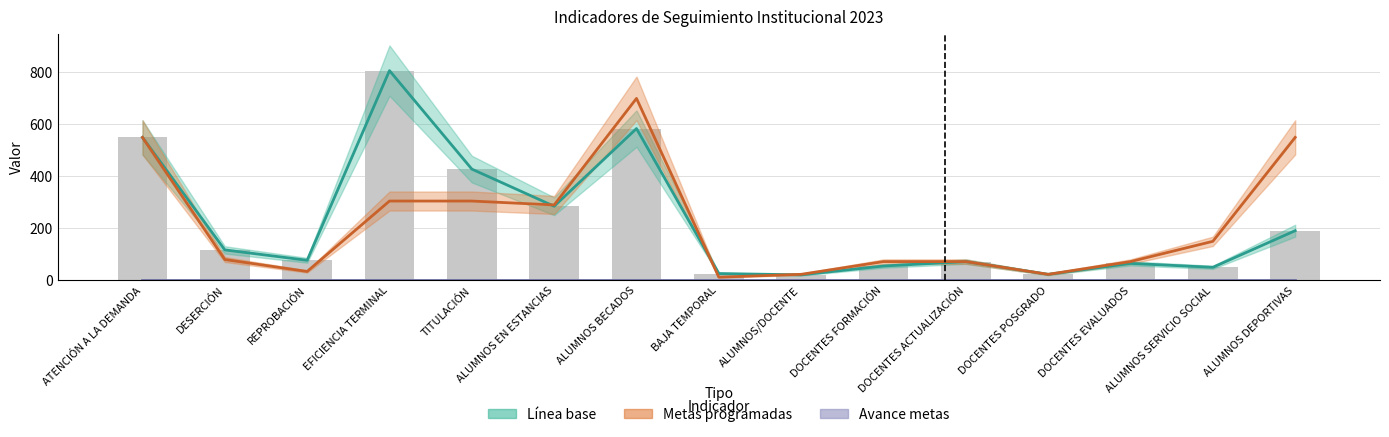

How many data points does each series have?

15